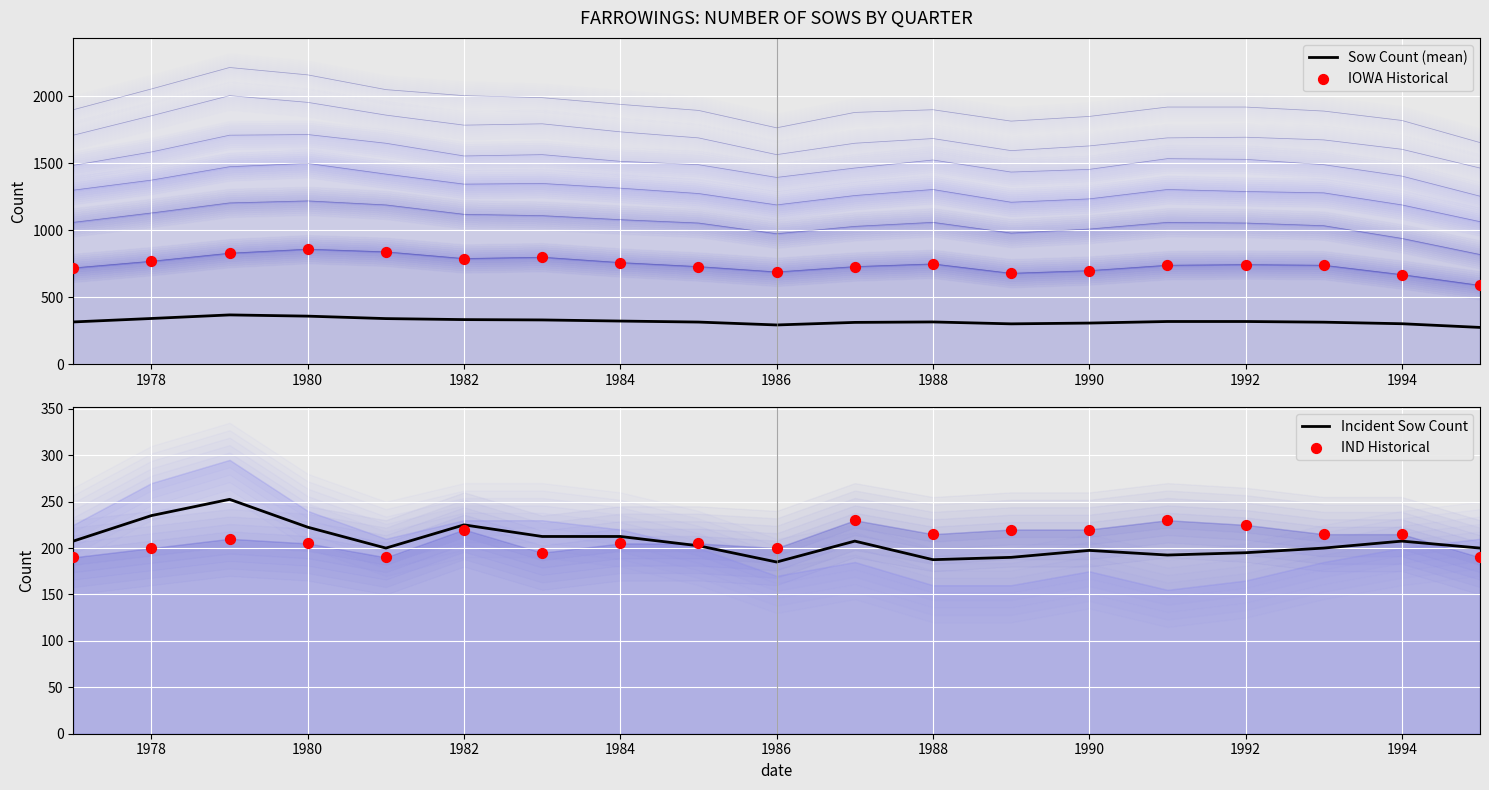

The Sow Count (mean) series shows 360.0 at 1980. True or false?

True